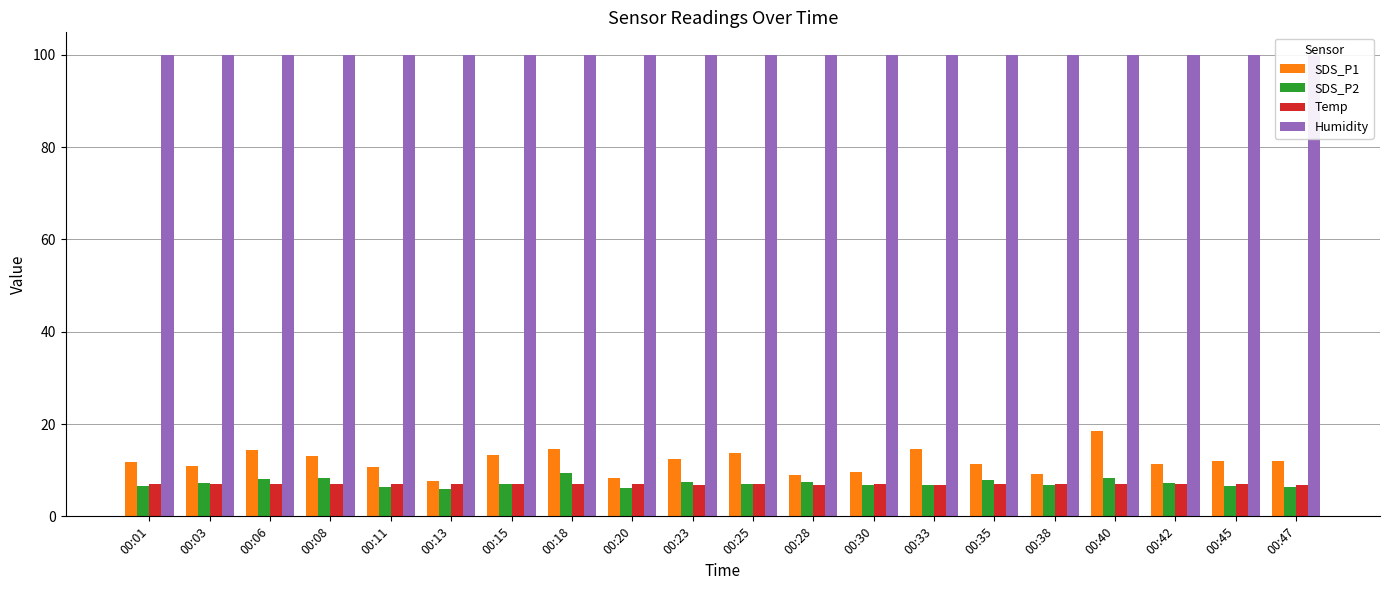

Is it true that Humidity equals 25.8 at 00:45?

False